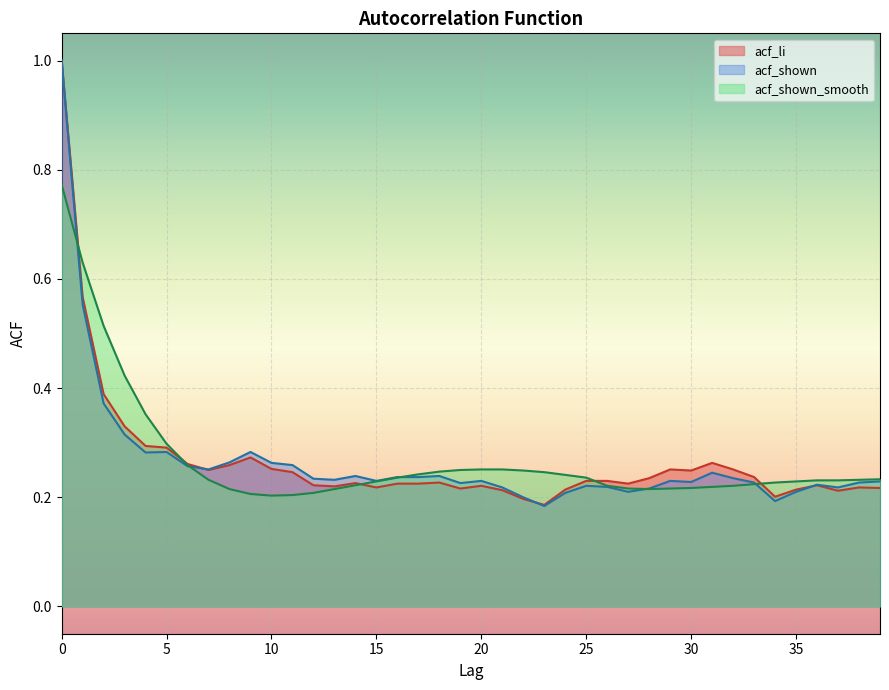

In acf_li, how many points are lower than both neighbors (excluding endpoints)?

9